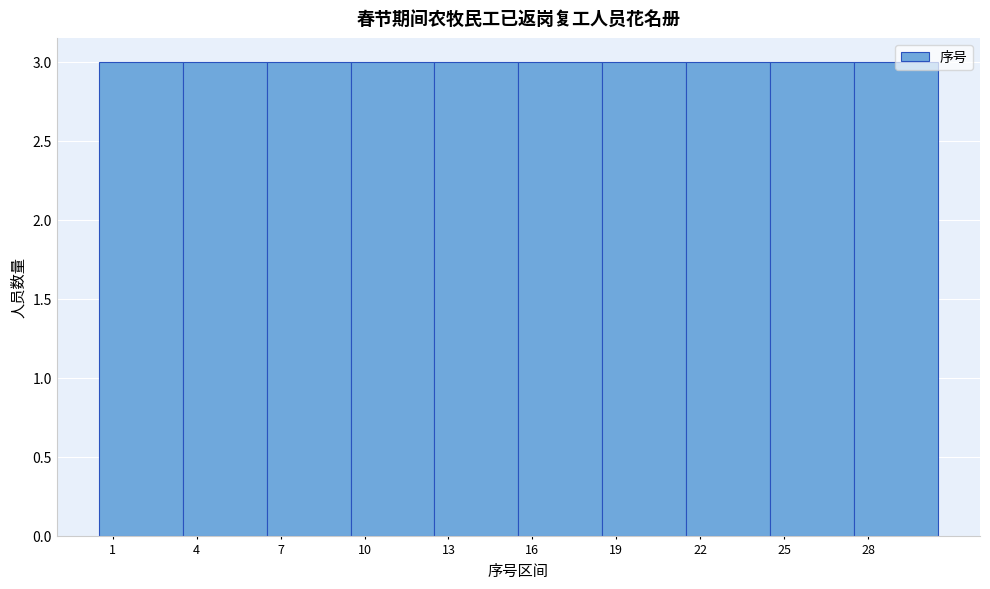

What is the height of the bar covering 6.5 to 9.5 on the x-axis? The values are not printed on the chart, so give them approximately, as read against the axis.

3